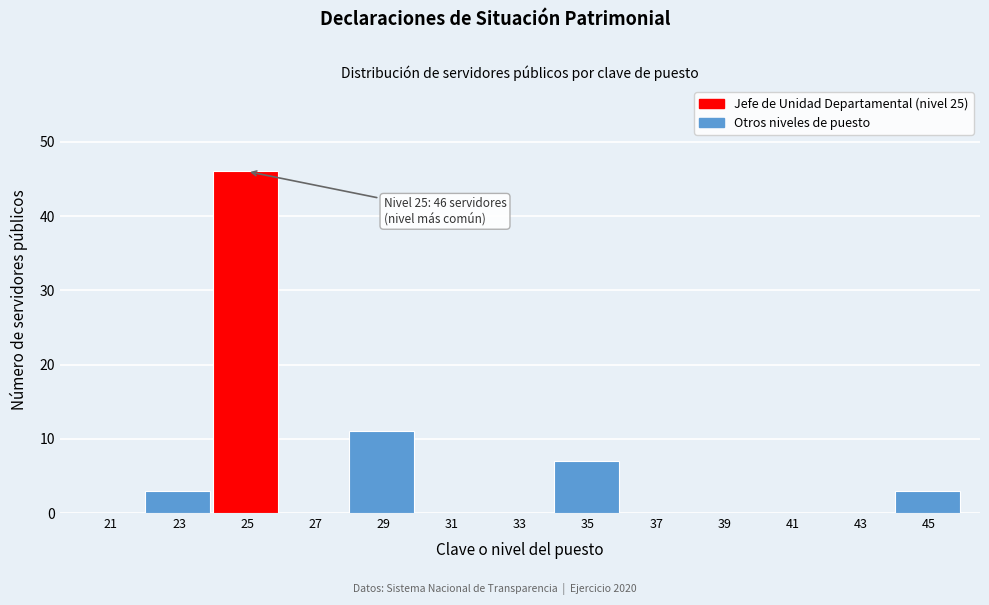

Which range on the x-axis has the tallest bar?

24 to 26